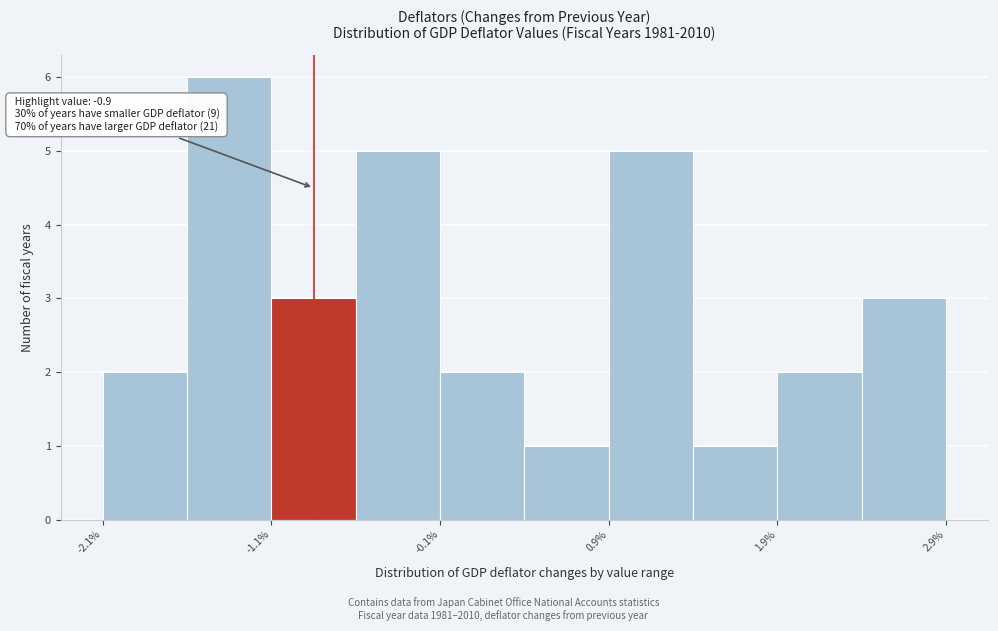

Which range on the x-axis has the tallest bar?

-1.65 to -1.15